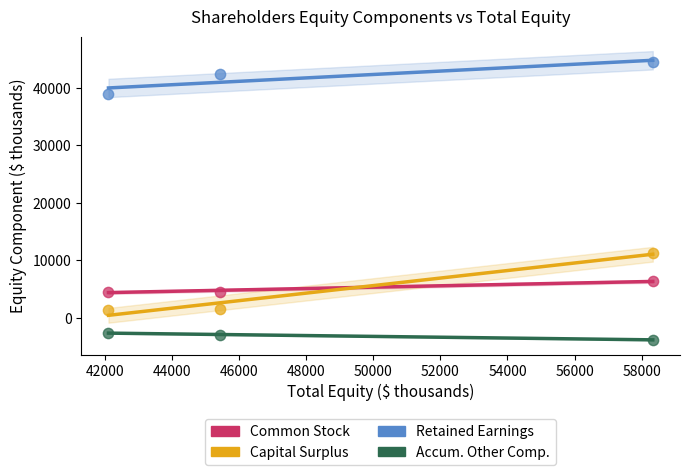

Which series contains the highest Y value?

Retained Earnings